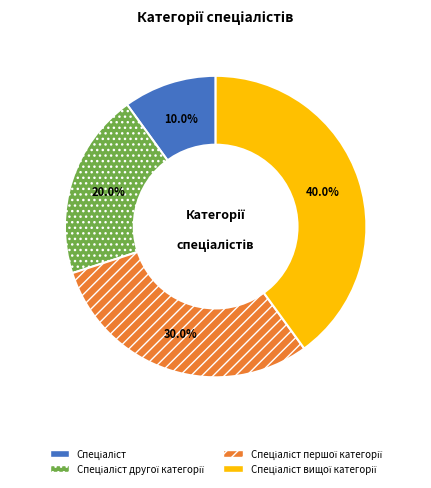

How many segments does this pie chart have?

4